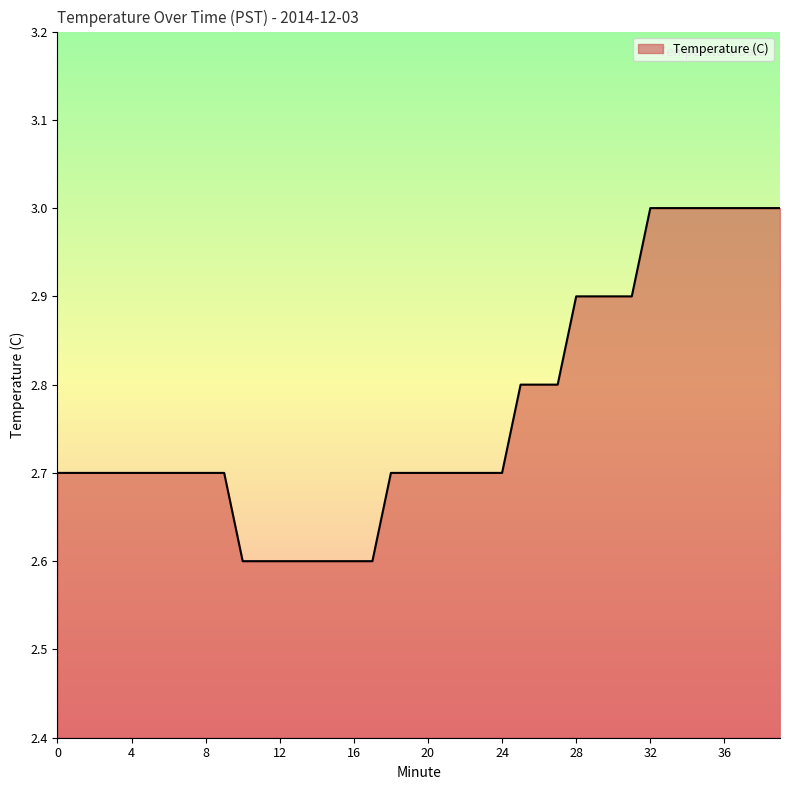

What is the minimum value shown in the chart?

2.6